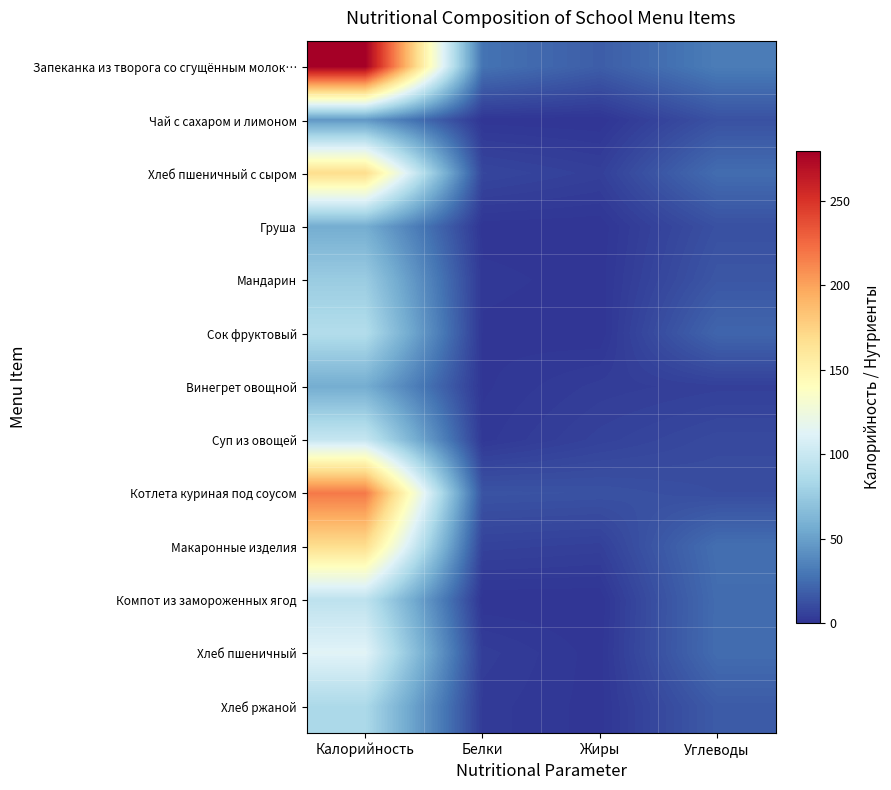

Between Белки and Углеводы, which is larger?

Углеводы